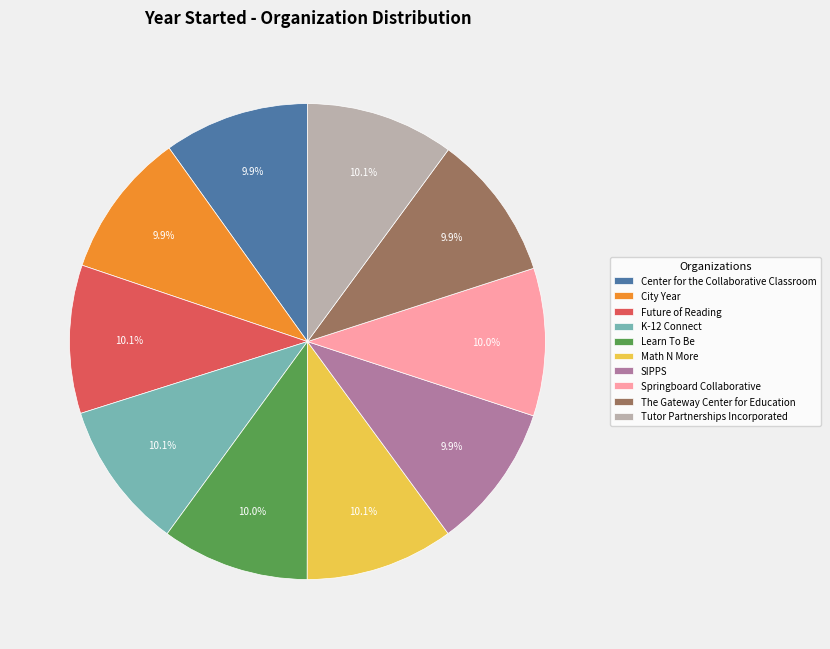

Is there any slice that represents more than half of the pie?

No